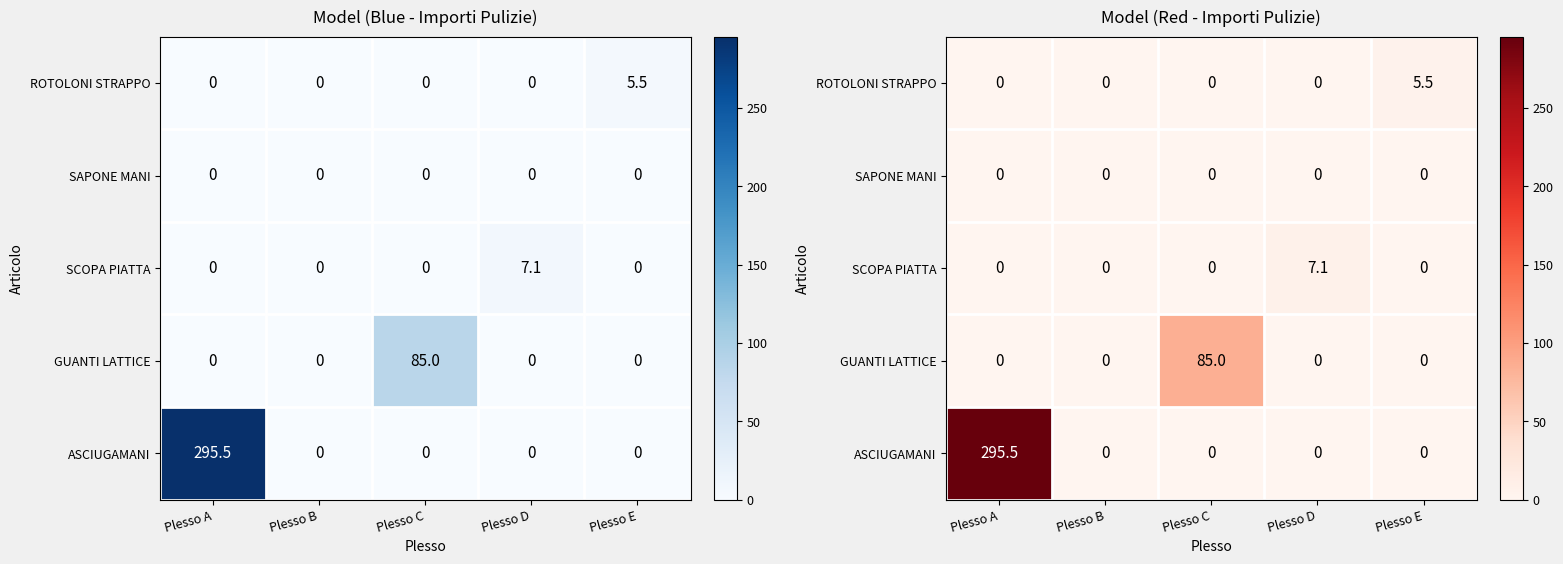

Which series has the largest total across all categories?

ASCIUGAMANI